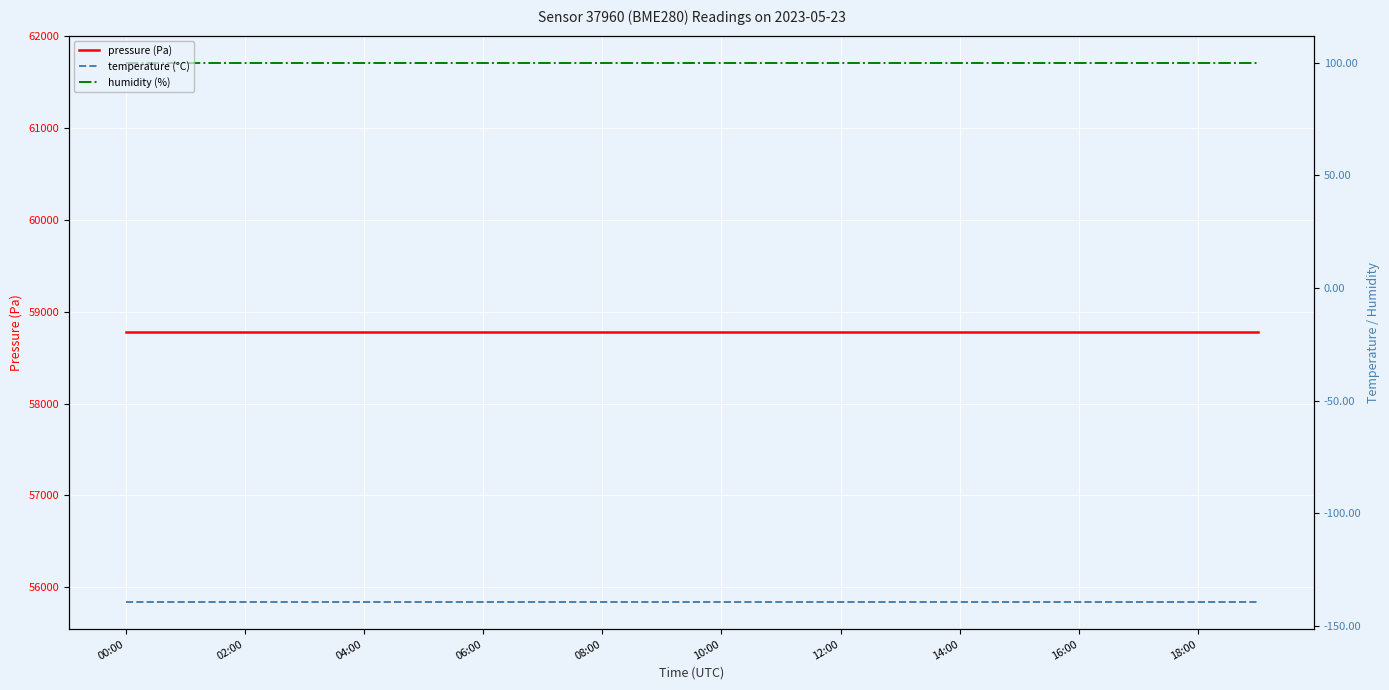

What is the maximum value shown in the chart?

58776.0